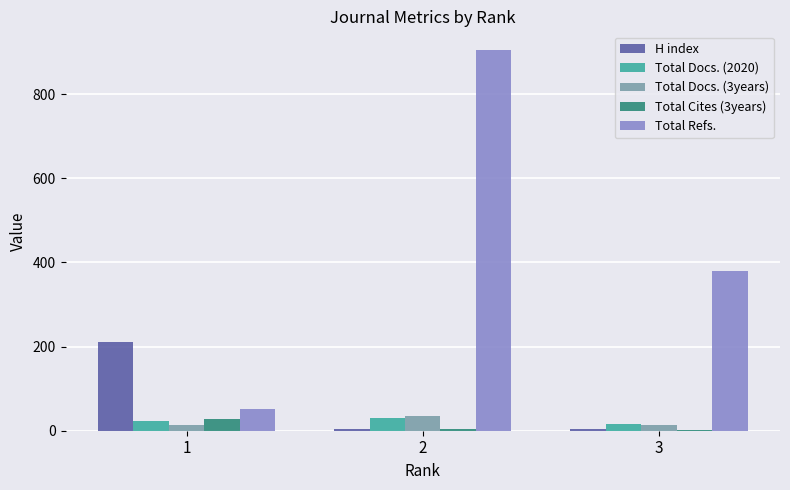

Between 2 and 3, which series saw the biggest shift?

Total Refs.